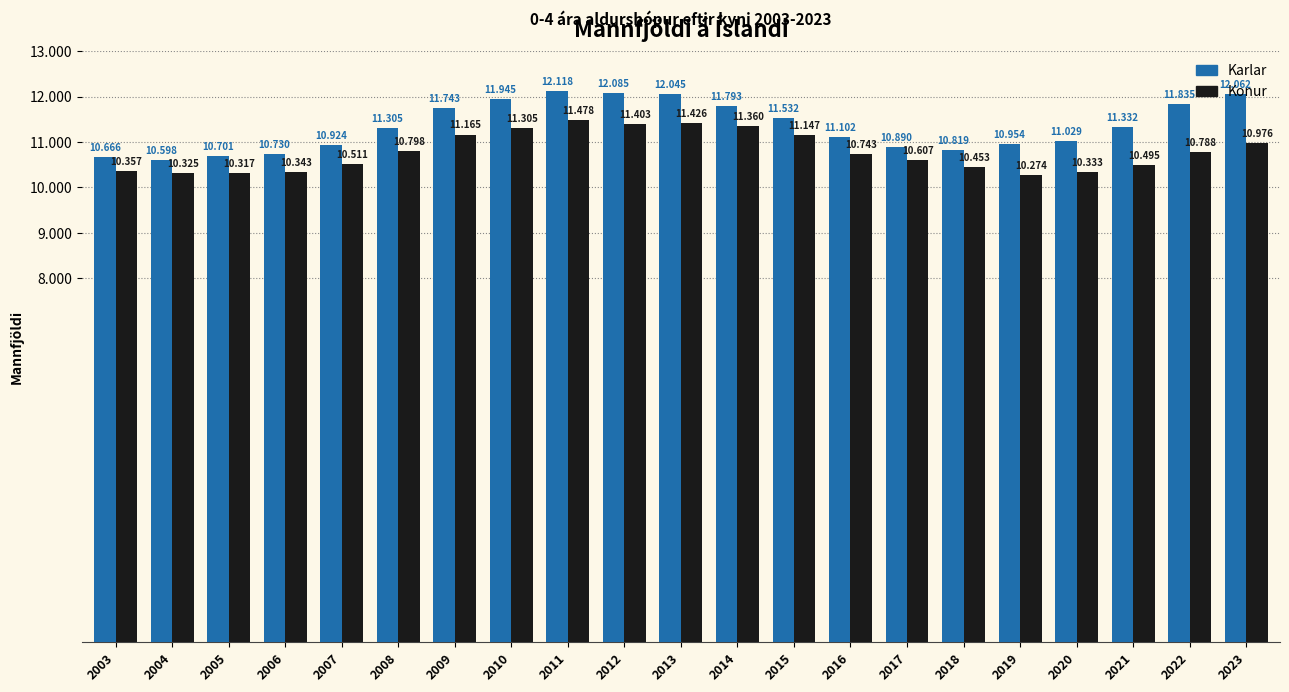

Is it true that Konur equals 13465 at 2005?

False